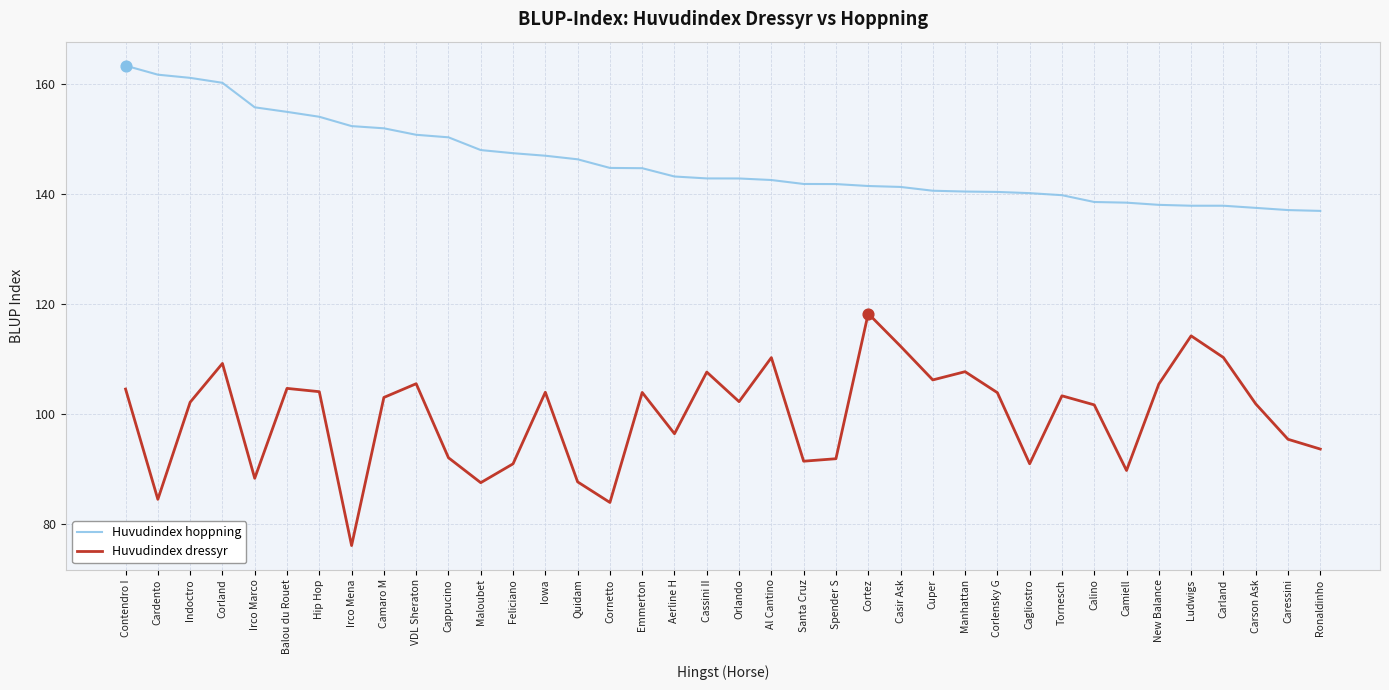

What is the difference between the highest and lowest values at Iowa?

43.0